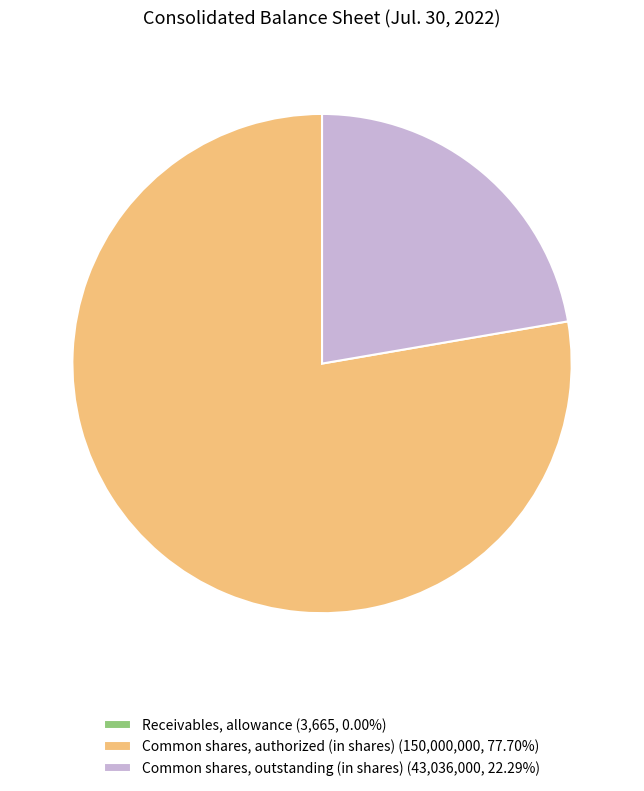

Does Common shares, authorized (in shares) (150,000,000, 77.70%) account for over 50% of the chart?

Yes